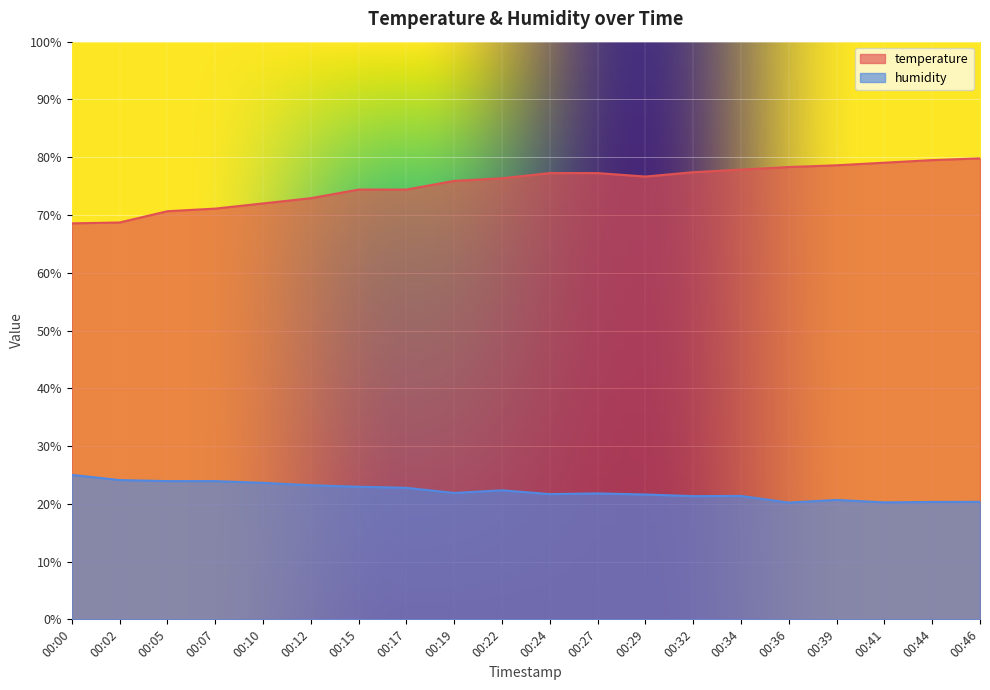

The value of humidity at 00:07 is 23.9. True or false?

True